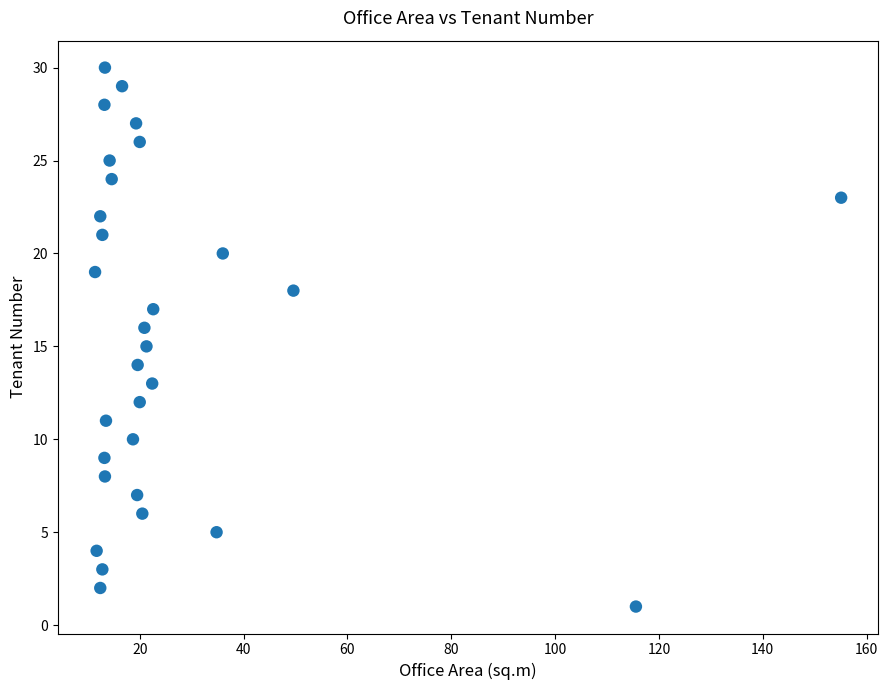

What is the range of Y values (max minus min)?

29